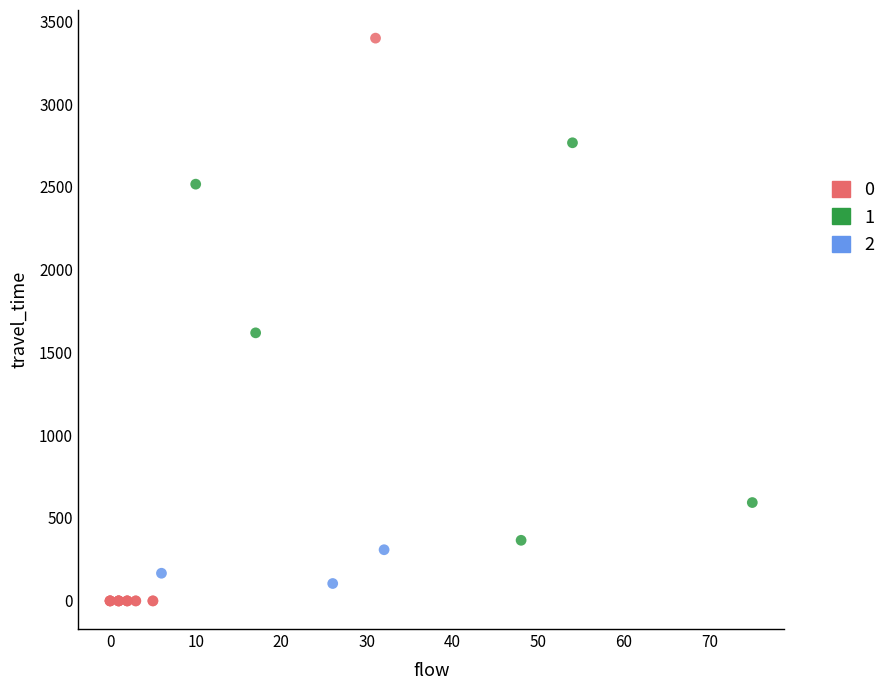

What are all the series names shown in the legend?

0, 1, 2